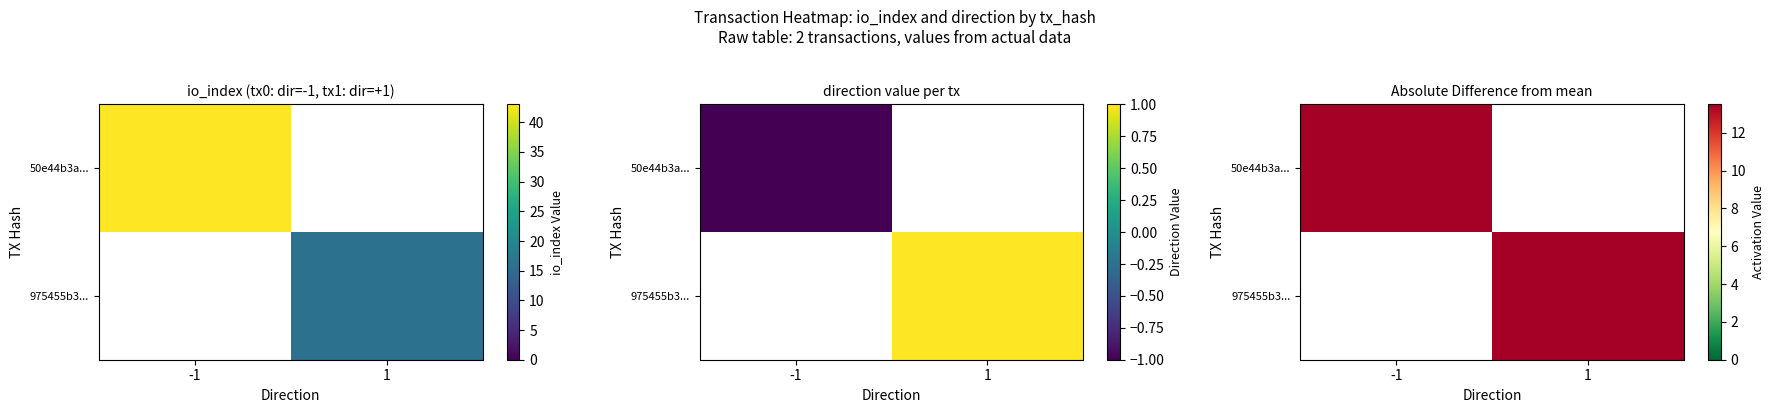

Rank the series by their maximum value, from lowest to highest.

975455b31a313d96bcd5f801f159431974c804a, 50e44b3af8bc460717f6f657d1dd236c085a1ba